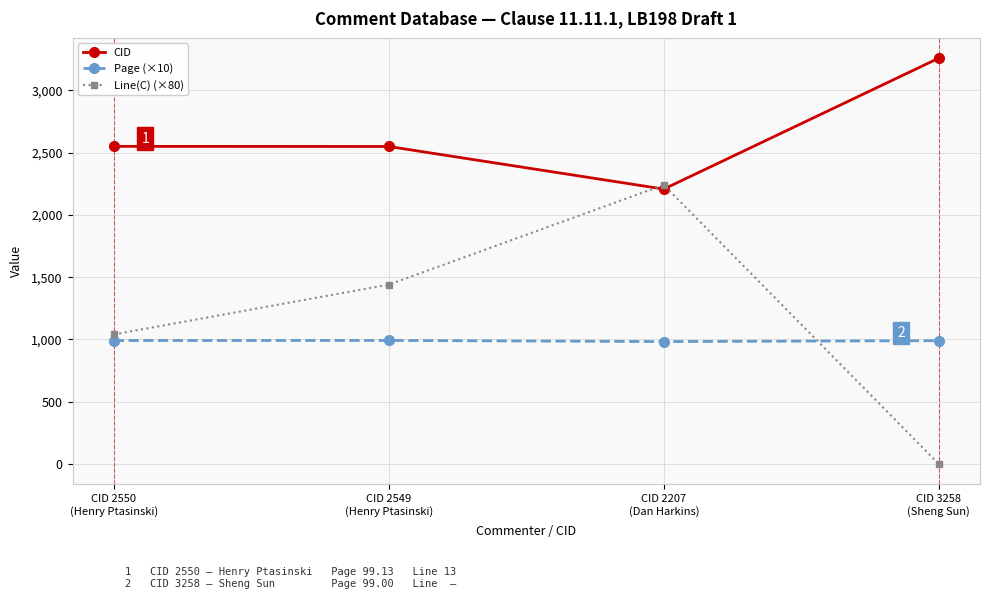

What is the difference between the maximum and minimum values in the CID series?

1051.0